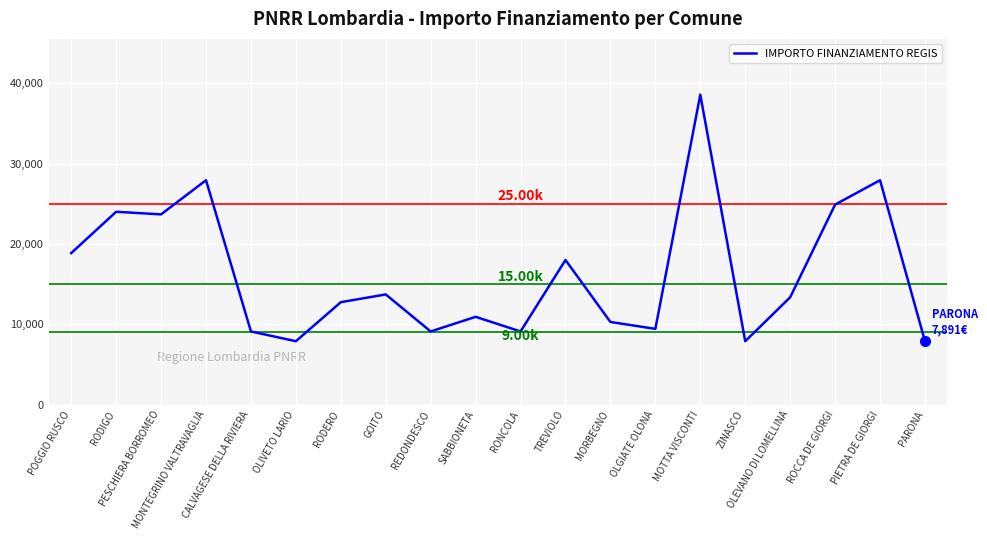

What is the sum of the values at OLIVETO LARIO and OLEVANO DI LOMELLINA?

21245